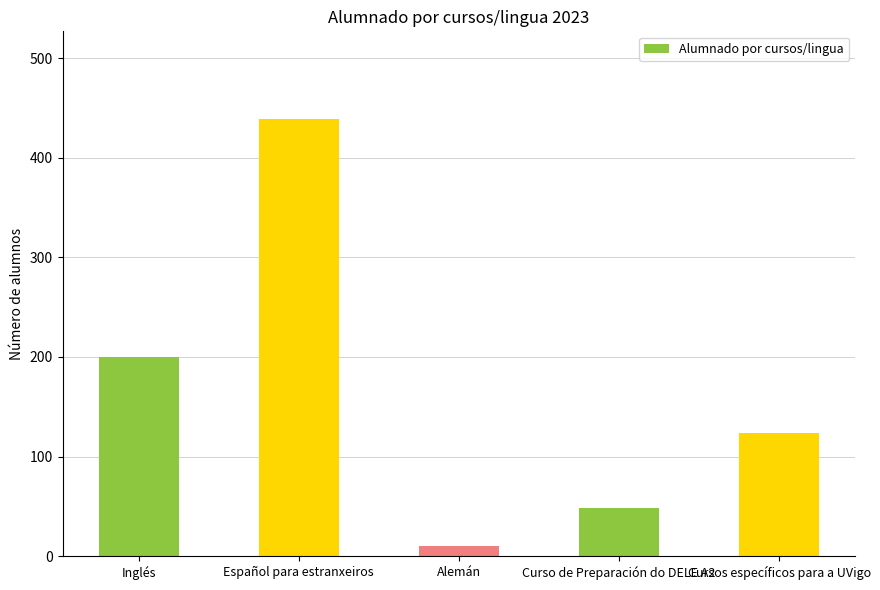

What position from the left is Cursos específicos para a UVigo?

5